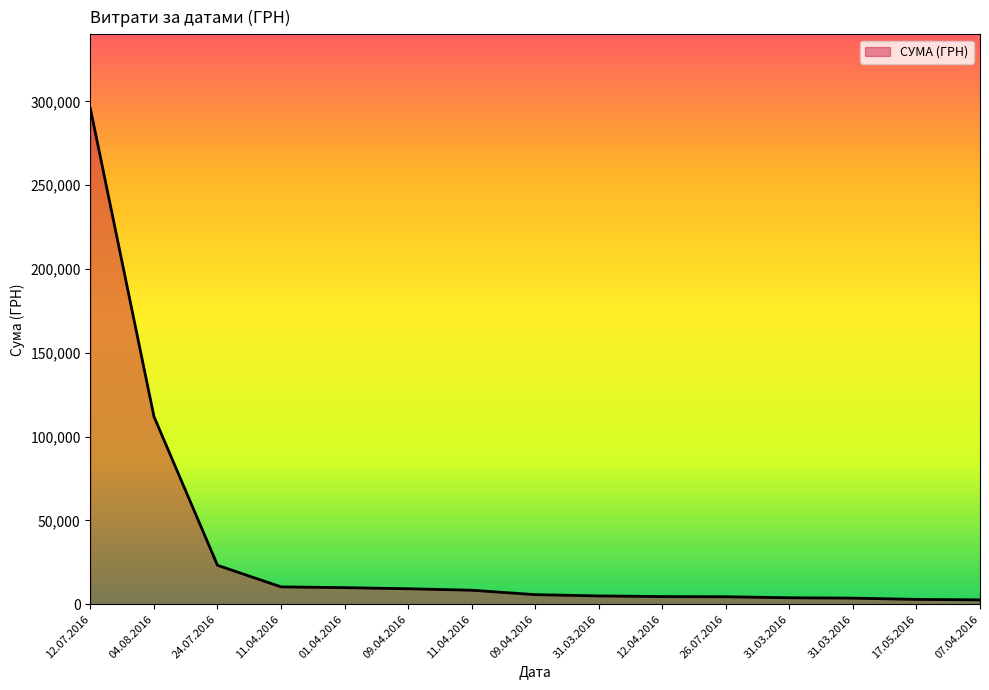

What is the sum of the values at 12.07.2016 and 17.05.2016?

298524.6